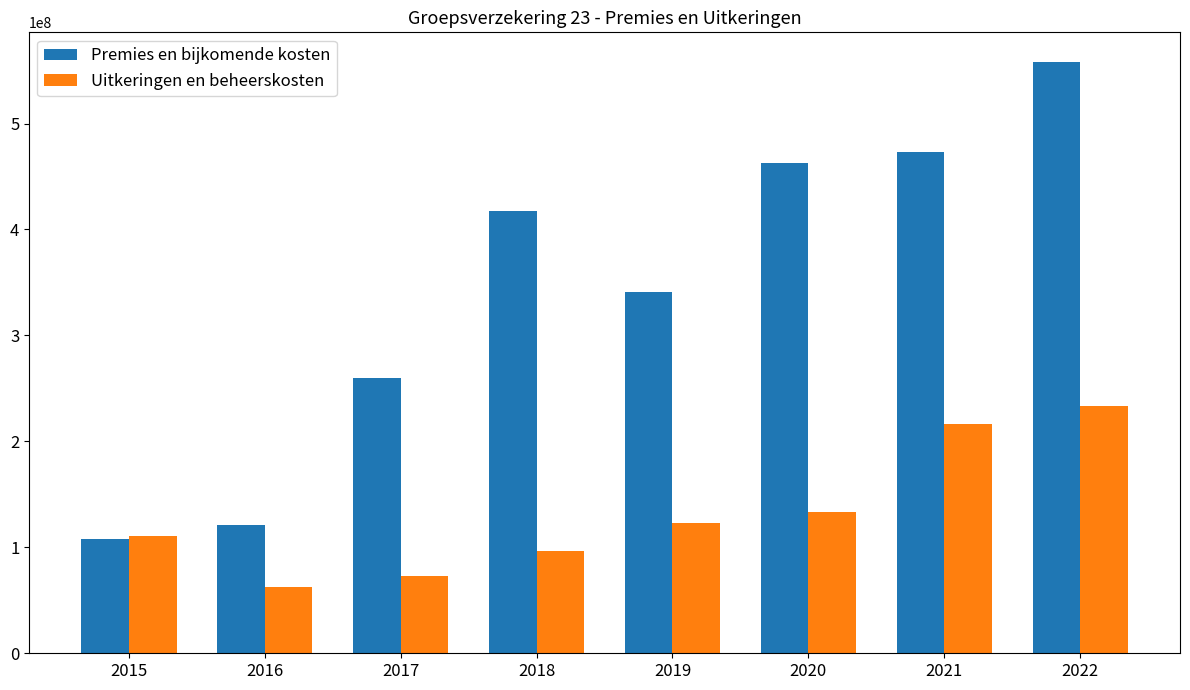

Which series has the largest total across all categories?

Premies en bijkomende kosten